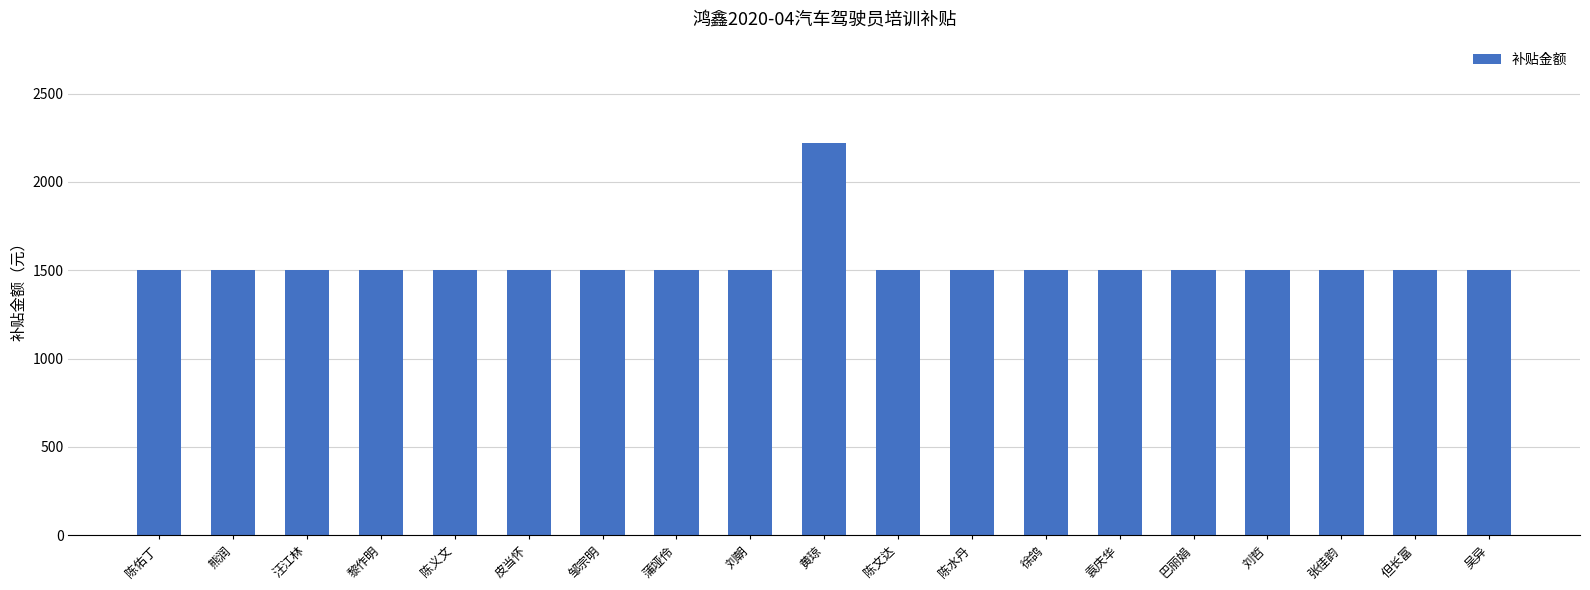

What is the ratio of the value at 但长富 to the value at 袁庆华?

1.0